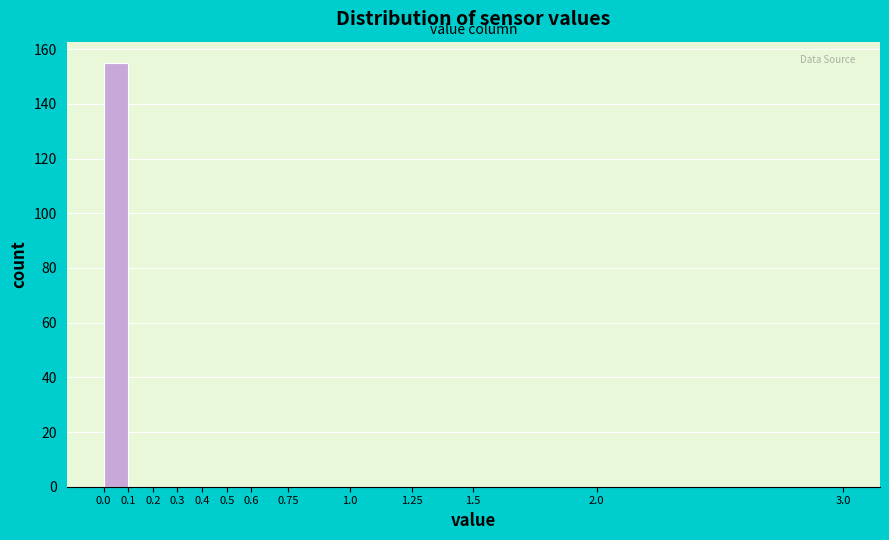

Which range on the x-axis has the tallest bar?

0.0 to 0.1